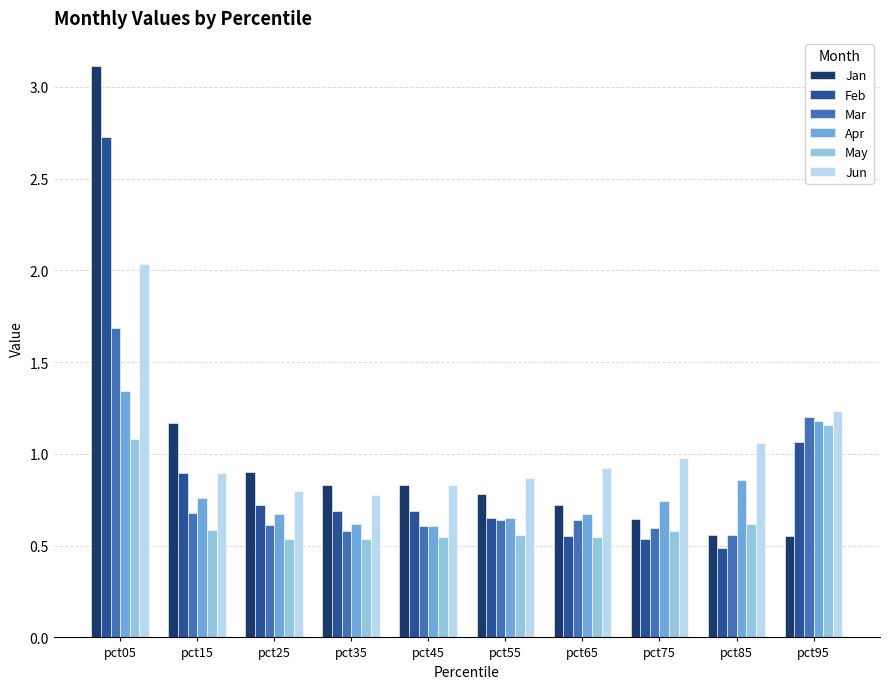

At pct25, list the series in order from largest to smallest.

Jan, Jun, Feb, Apr, Mar, May